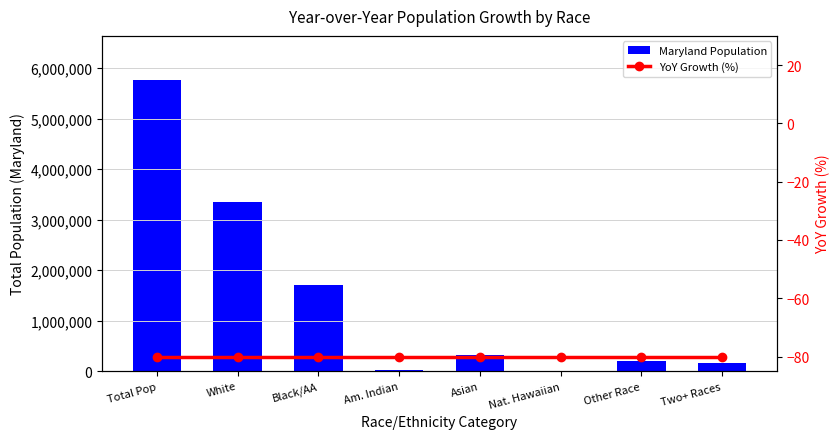

Does the chart contain any negative values?

Yes